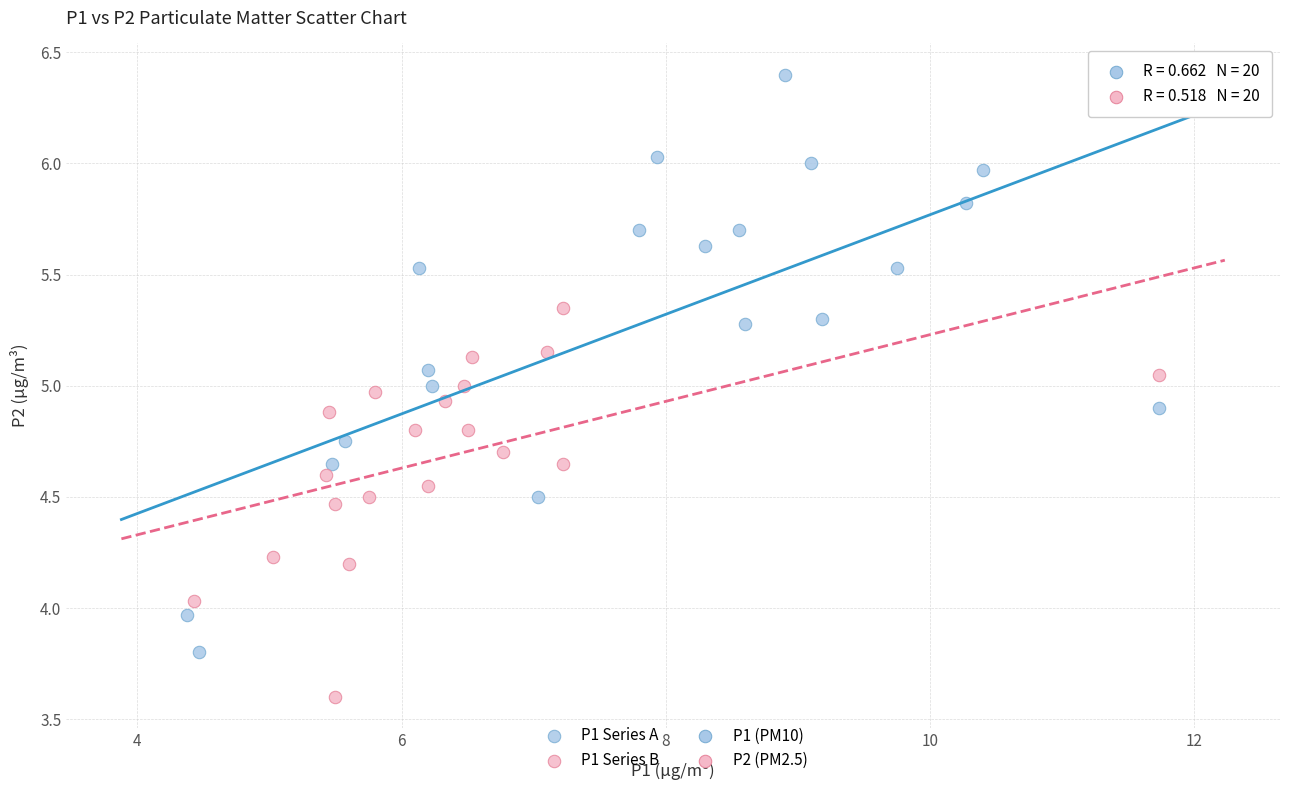

Which series contains the highest Y value?

P1 Series A